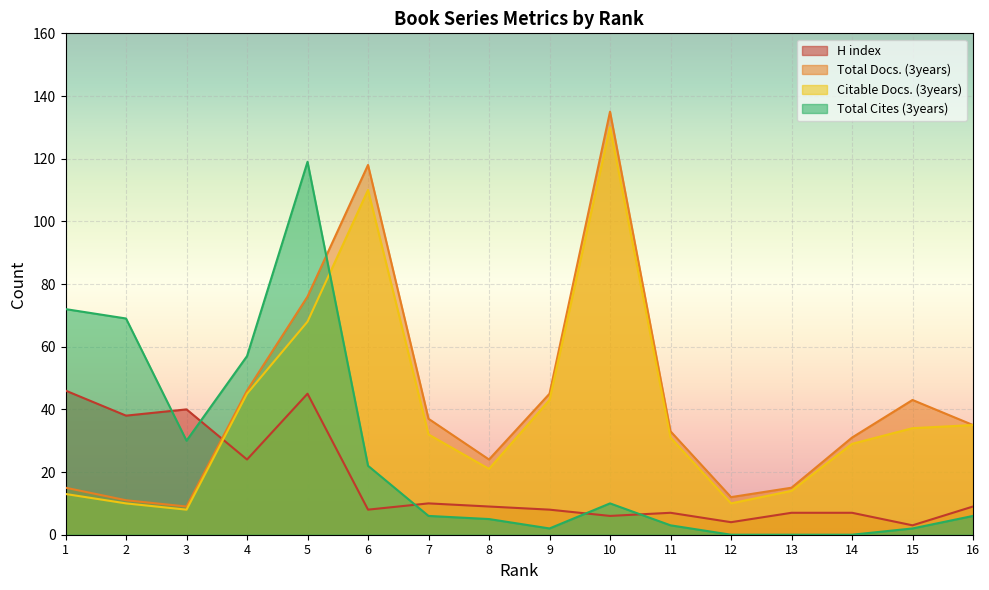

What is the difference between the highest and lowest values at 2?

59